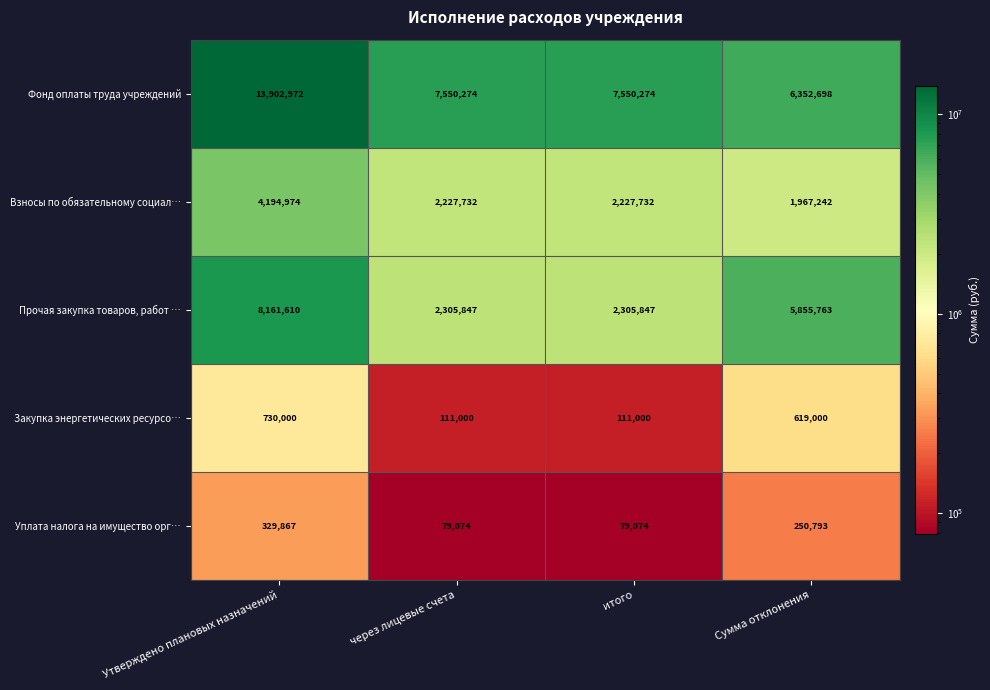

What is the difference between the Фонд оплаты труда учреждений values at Утверждено плановых назначений and итого?

6352698